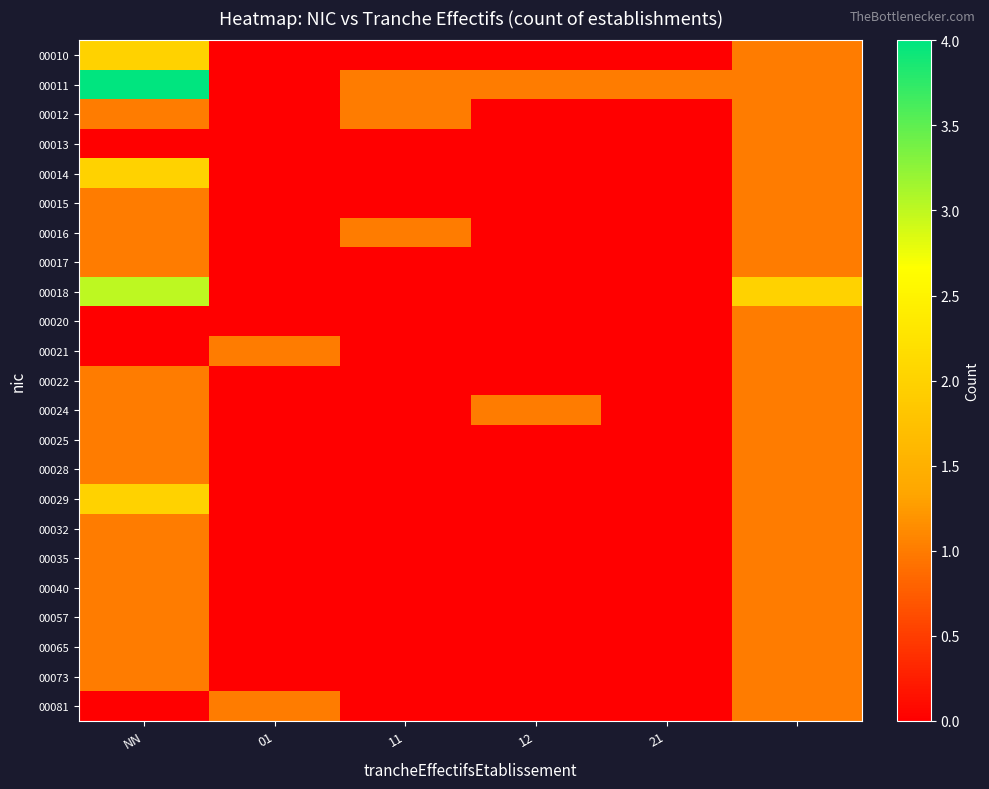

Reading left to right, extract all data points from this chart.

00010: 2	0	0	0	0	1
00011: 4	0	1	1	1	1
00012: 1	0	1	0	0	1
00013: 0	0	0	0	0	1
00014: 2	0	0	0	0	1
00015: 1	0	0	0	0	1
00016: 1	0	1	0	0	1
00017: 1	0	0	0	0	1
00018: 3	0	0	0	0	2
00020: 0	0	0	0	0	1
00021: 0	1	0	0	0	1
00022: 1	0	0	0	0	1
00024: 1	0	0	1	0	1
00025: 1	0	0	0	0	1
00028: 1	0	0	0	0	1
00029: 2	0	0	0	0	1
00032: 1	0	0	0	0	1
00035: 1	0	0	0	0	1
00040: 1	0	0	0	0	1
00057: 1	0	0	0	0	1
00065: 1	0	0	0	0	1
00073: 1	0	0	0	0	1
00081: 0	1	0	0	0	1